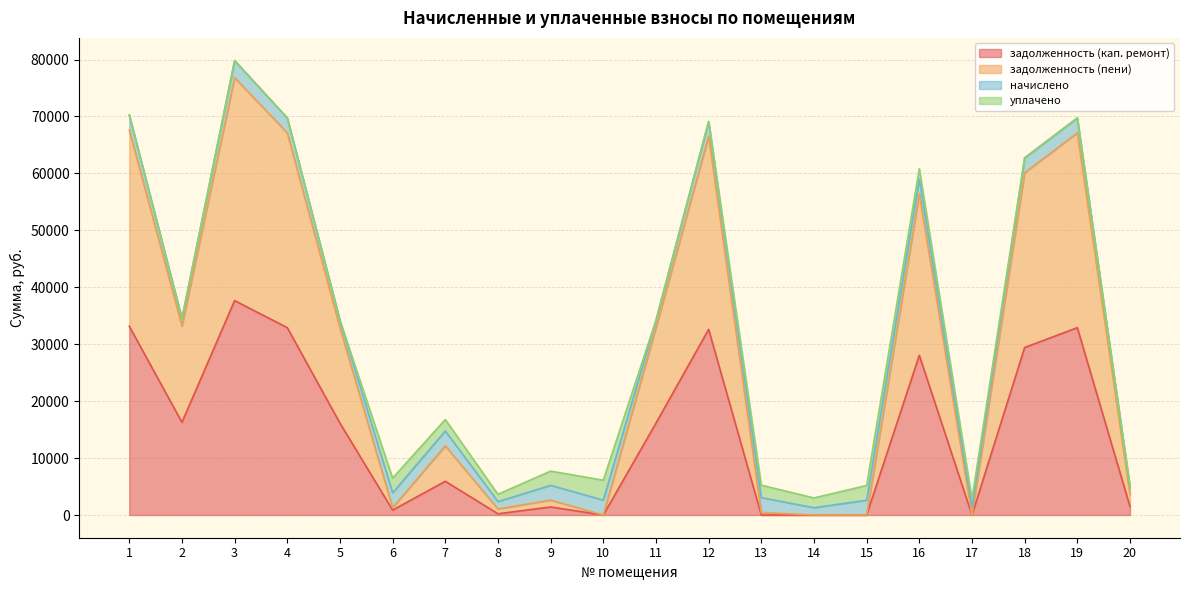

What is the difference between the second highest and second lowest values in the задолженность (кап. ремонт) series?

33149.6